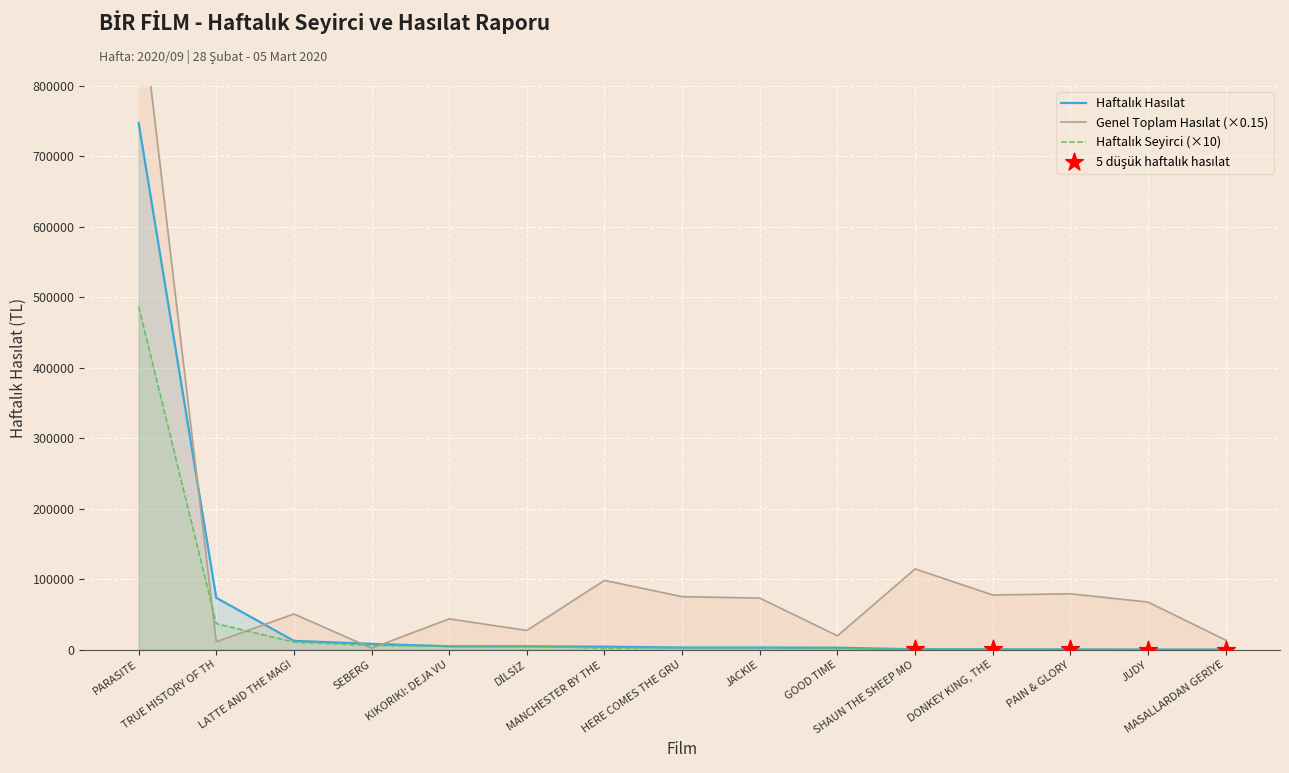

What is the total value across all series at PAIN & GLORY?

79774.9